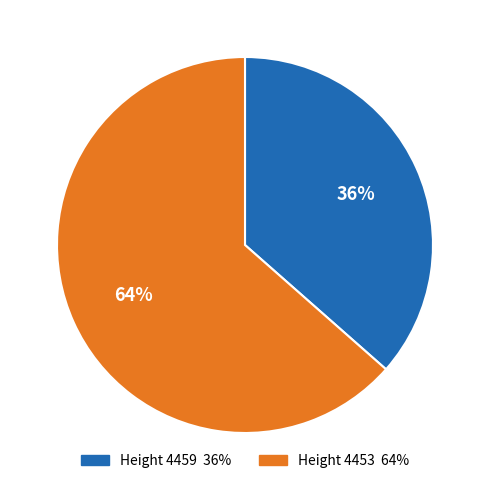

Does any single category account for the majority?

Yes